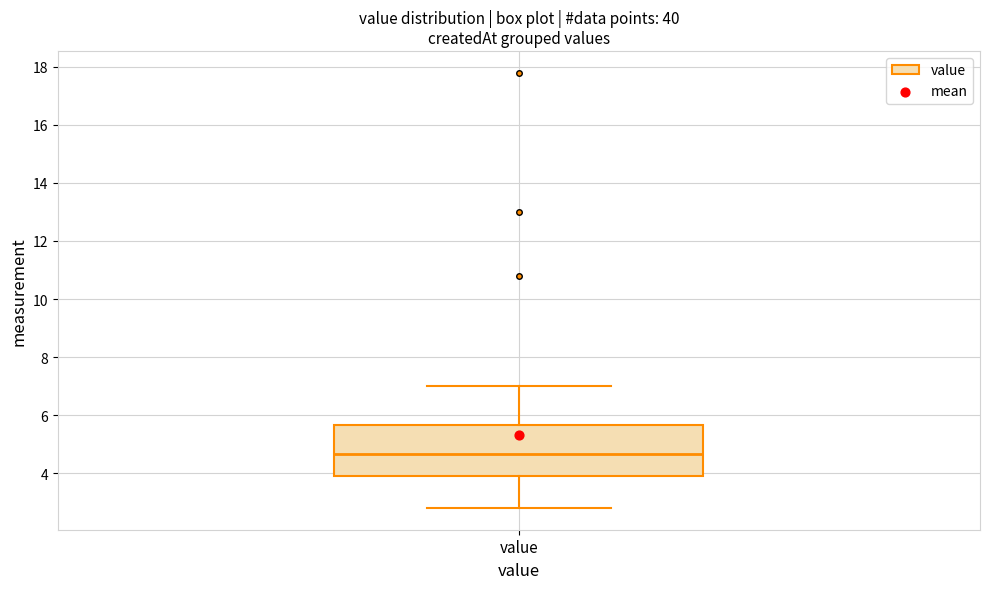

Transcribe this box plot: give where the median line is, the range the box spans, and where the two whiskers end, as read against the y-axis. The values are not printed on the chart, so give them approximately, as read against the axis.

median 4.6, box 4.0 to 5.6, whiskers 2.8 to 7.0